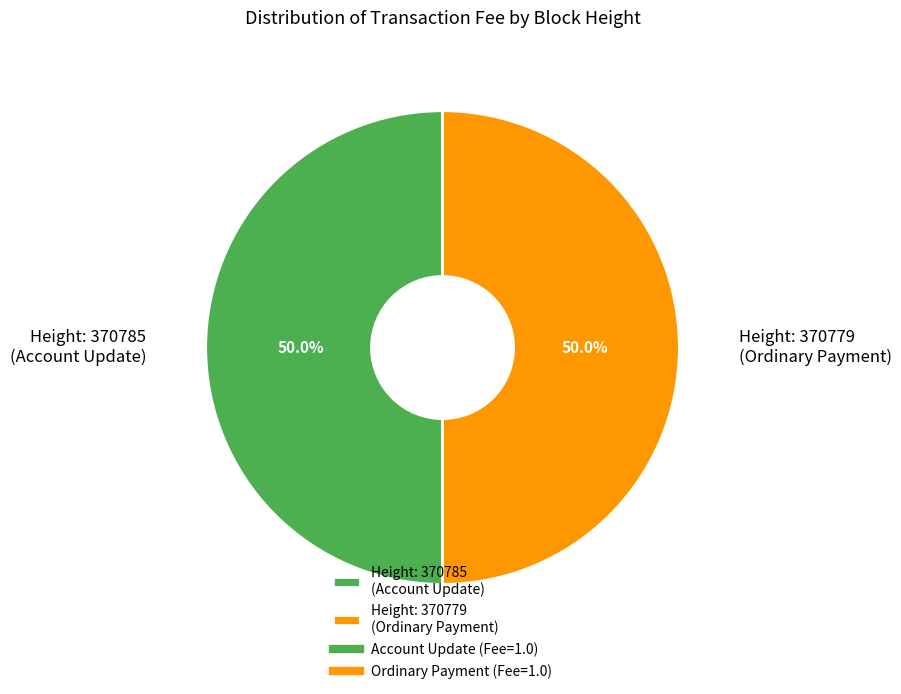

What is the total percentage of Height: 370785 (Account Update) and Height: 370779 (Ordinary Payment)?

100.0%